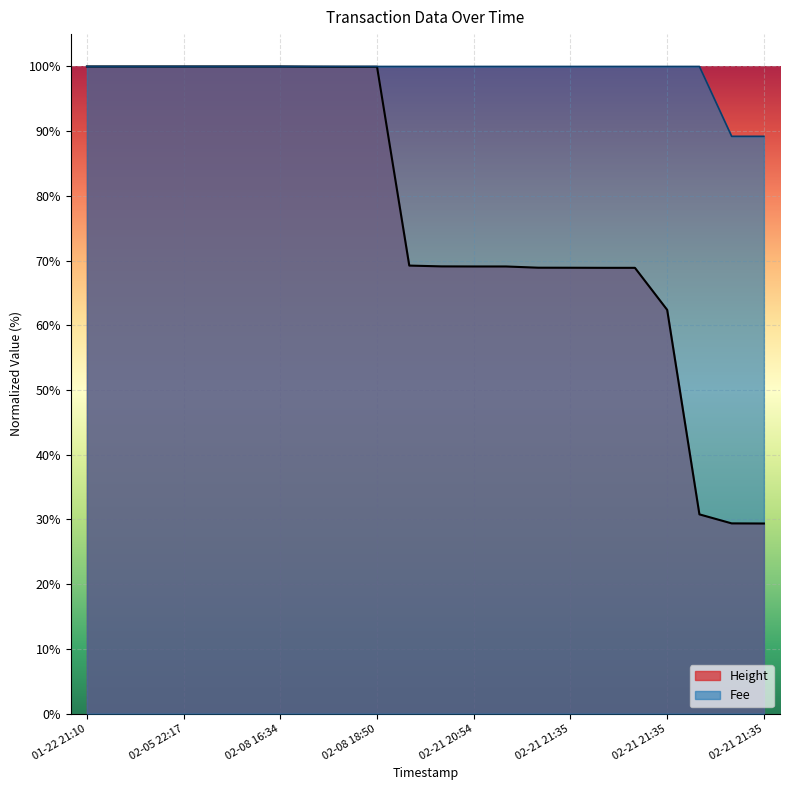

How many data points in Fee are less than 100?

2